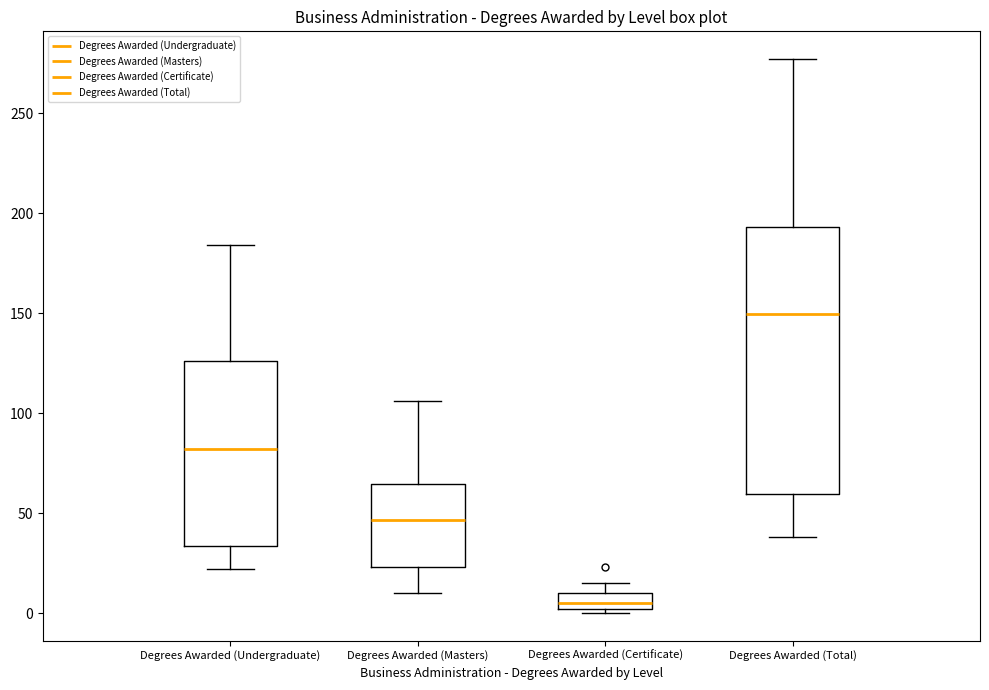

Which box's median line is the highest?

Degrees Awarded (Total)